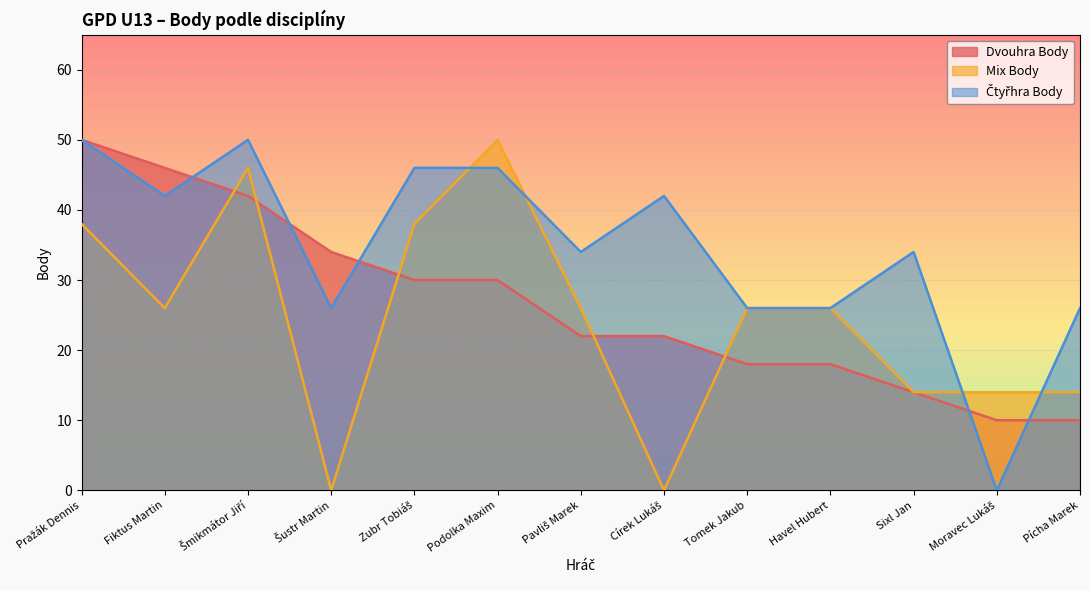

True or false: Dvouhra Body and Mix Body intersect in this chart.

True